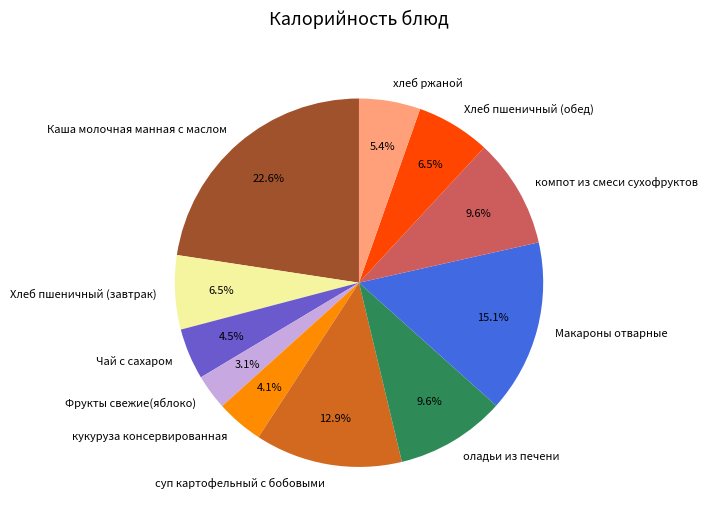

What is the ratio of the value at Хлеб пшеничный (обед) to the value at оладьи из печени?

0.7